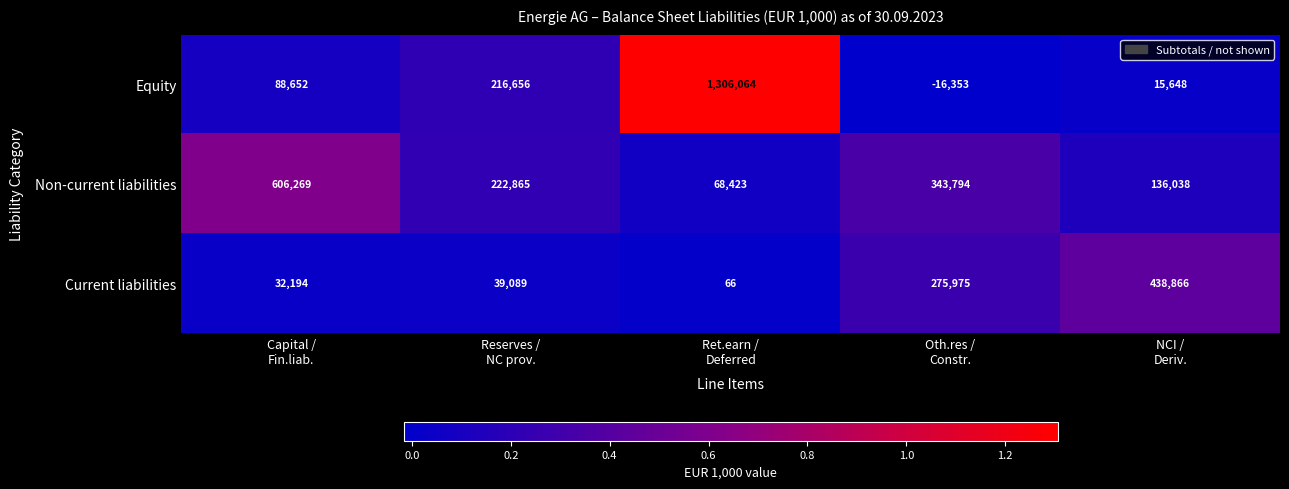

What is the smallest value displayed?

-16353